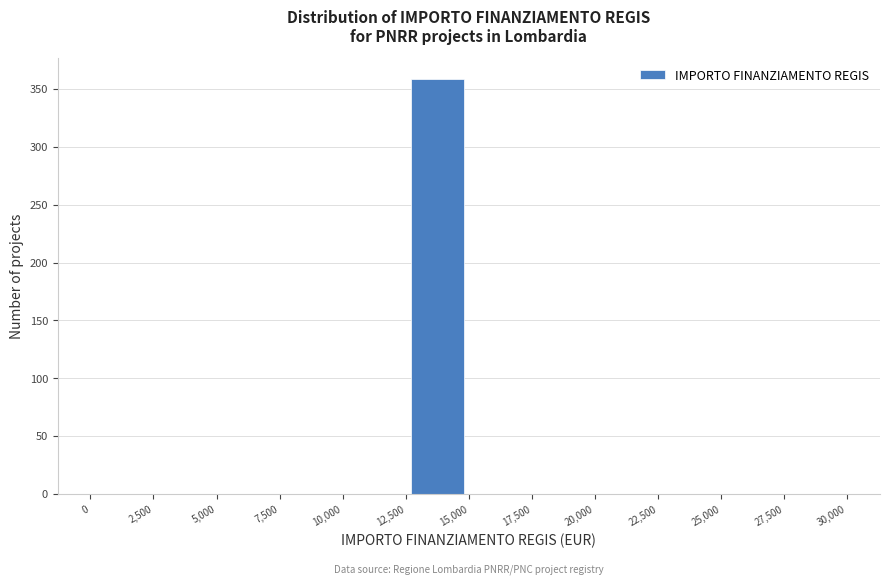

Reading left to right, transcribe this chart: for each bar, give the range it covers on the x-axis and its height. The values are not printed on the chart, so give them approximately, as read against the axis.

0 to 2,500: 0
2,500 to 5,000: 0
5,000 to 7,500: 0
7,500 to 10,000: 0
10,000 to 12,500: 0
12,500 to 15,000: 360
15,000 to 17,500: 0
17,500 to 20,000: 0
20,000 to 22,500: 0
22,500 to 25,000: 0
25,000 to 27,500: 0
27,500 to 30,000: 0